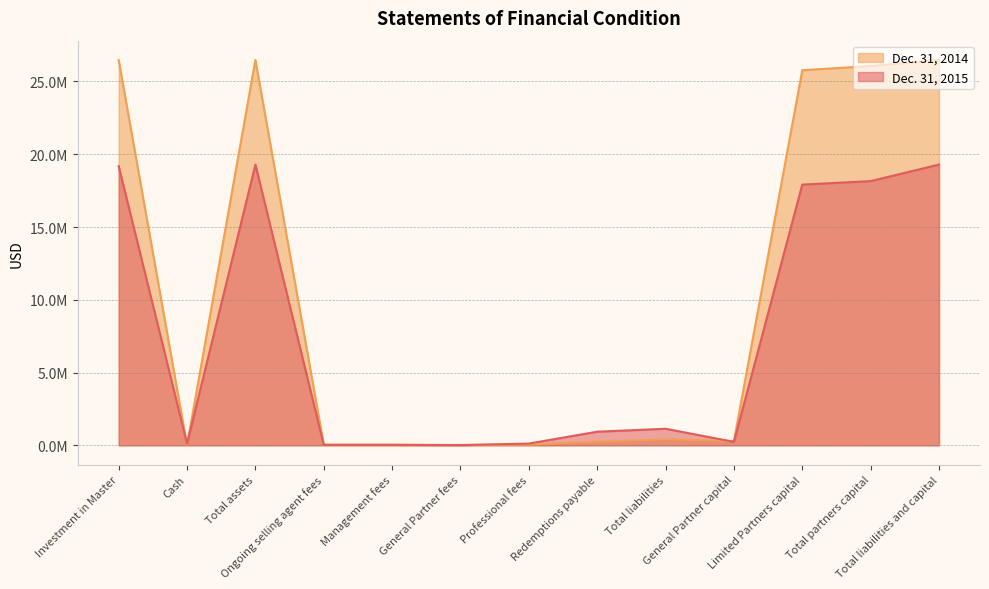

True or false: Dec. 31, 2014 has a value of 26480194 at Total assets.

True